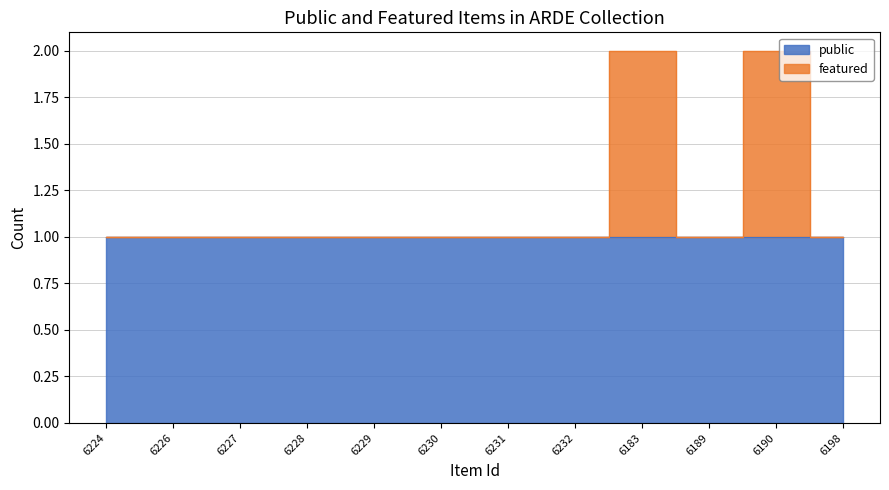

What position from the left is 6183?

9